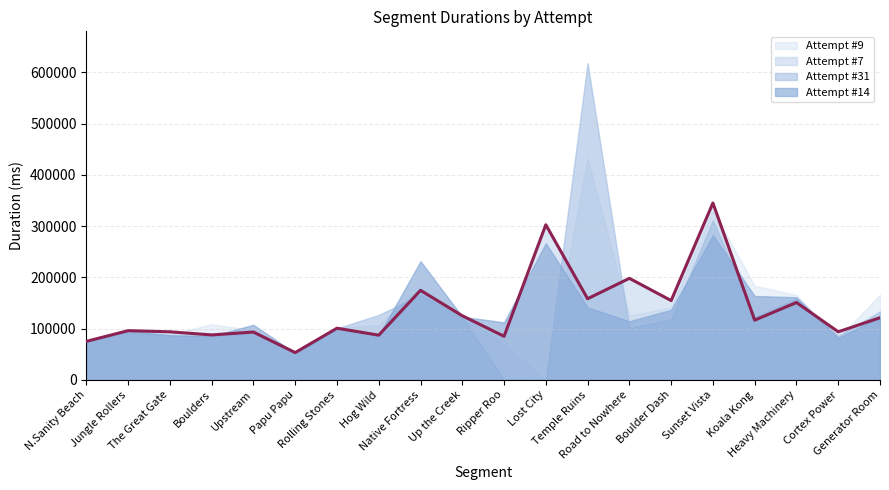

Does the chart have visible grid lines?

Yes